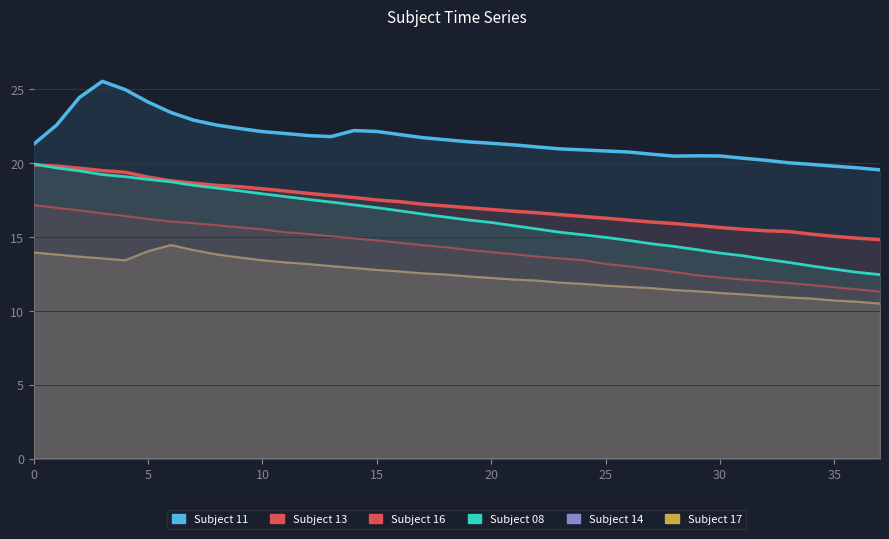

In Subject 17, how many points are lower than both neighbors (excluding endpoints)?

1